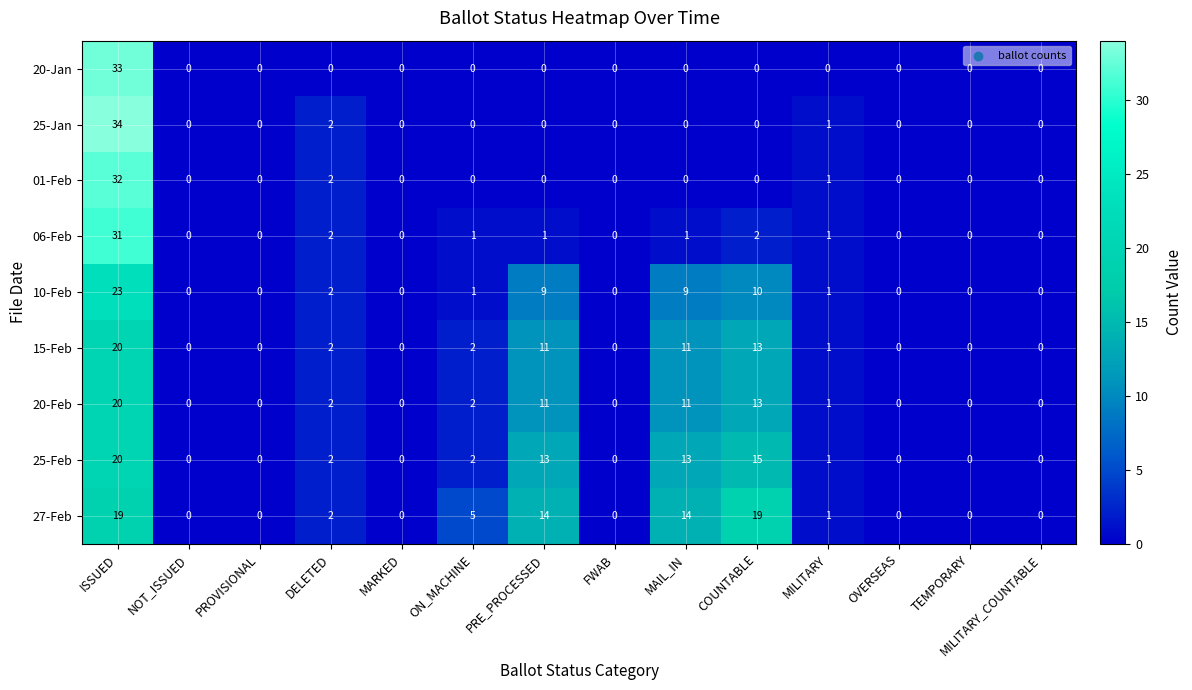

Which series has the largest range (max minus min)?

25-Jan